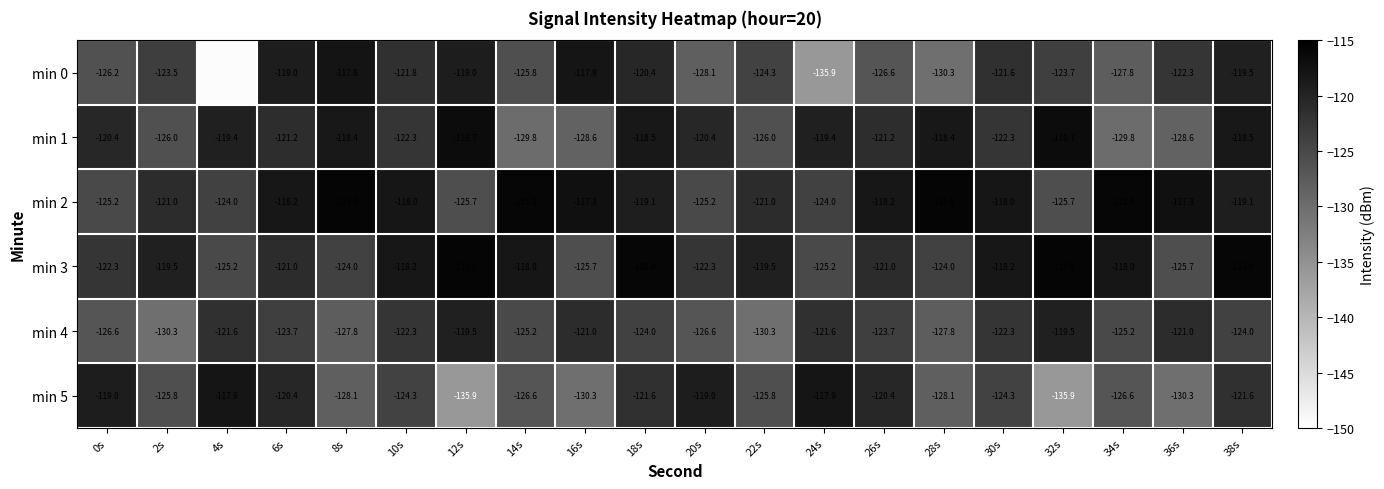

What is the maximum value shown in the chart?

-115.8